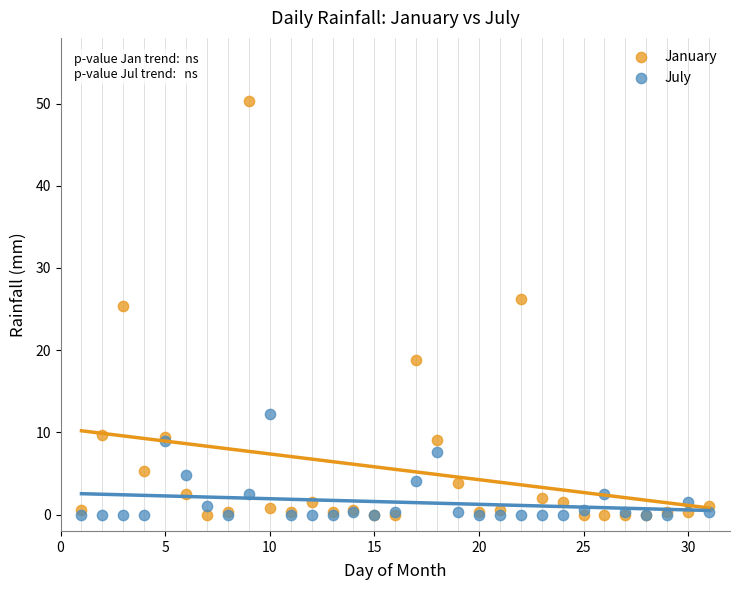

What are all the series names shown in the legend?

January, July